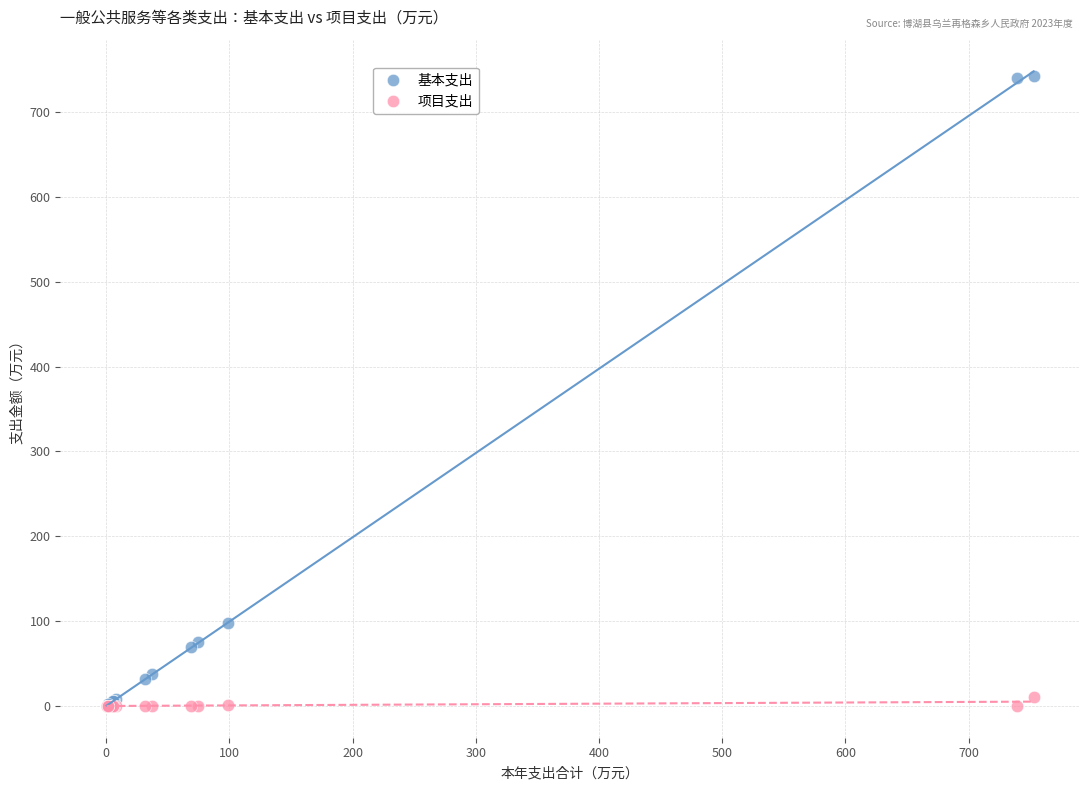

In the 基本支出 series, what Y value is closest to 371?

98.2